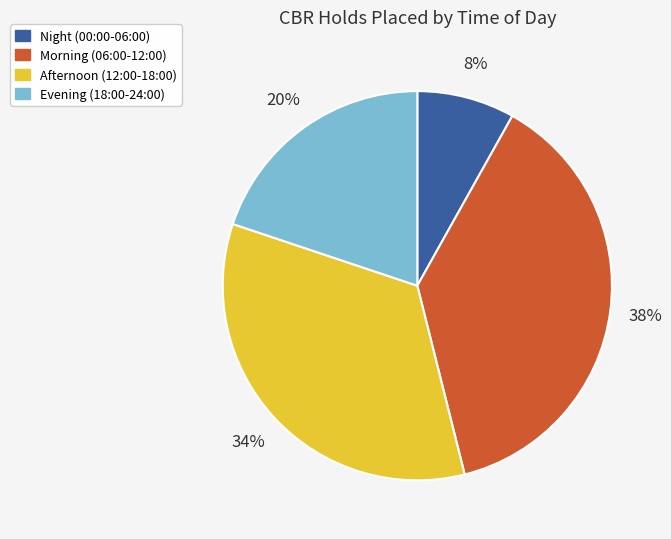

To the nearest percent, what is the difference between the largest and smallest slice percentages?

30%